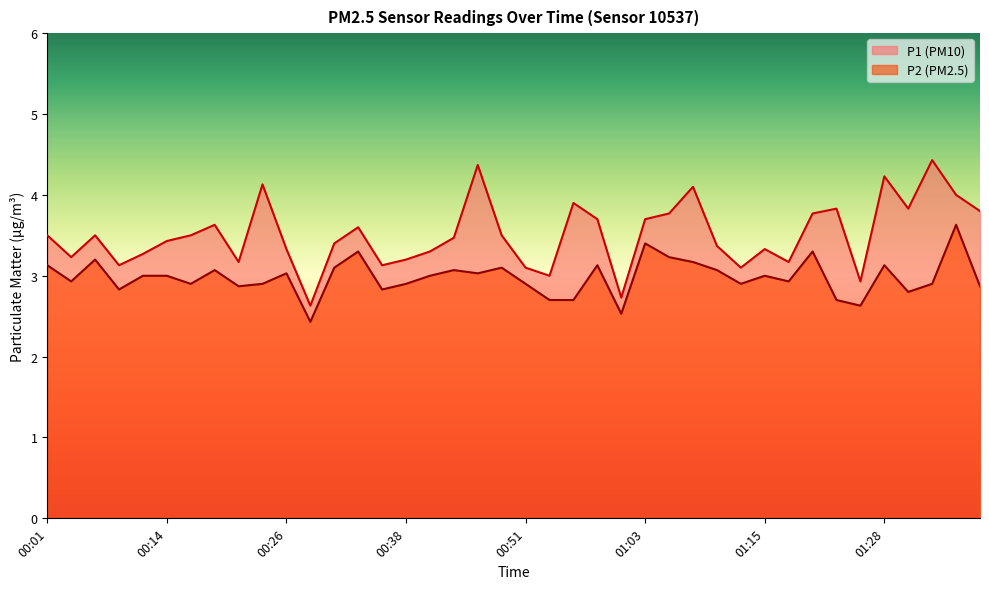

Where is P1 nearest to the value 3?

00:53